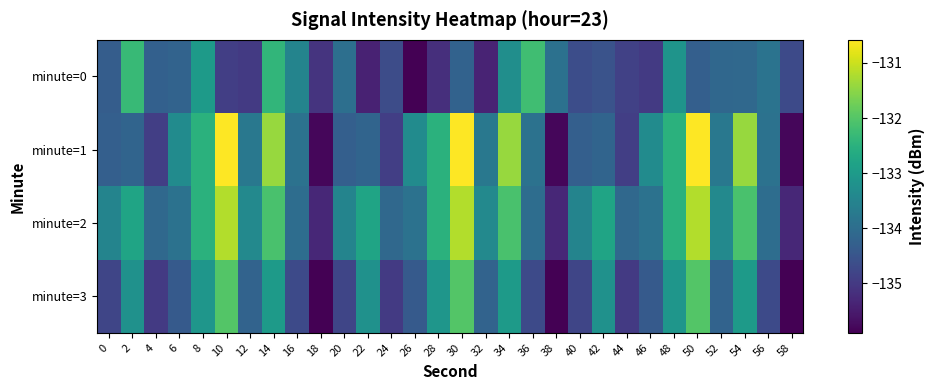

How many categories are shown in the chart?

30